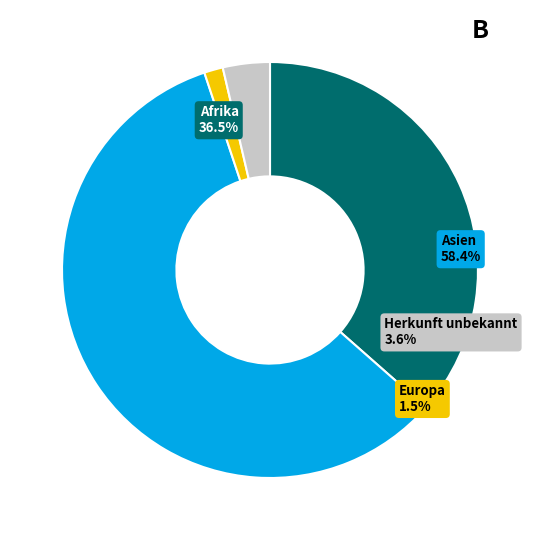

Does Asien account for over 50% of the chart?

Yes